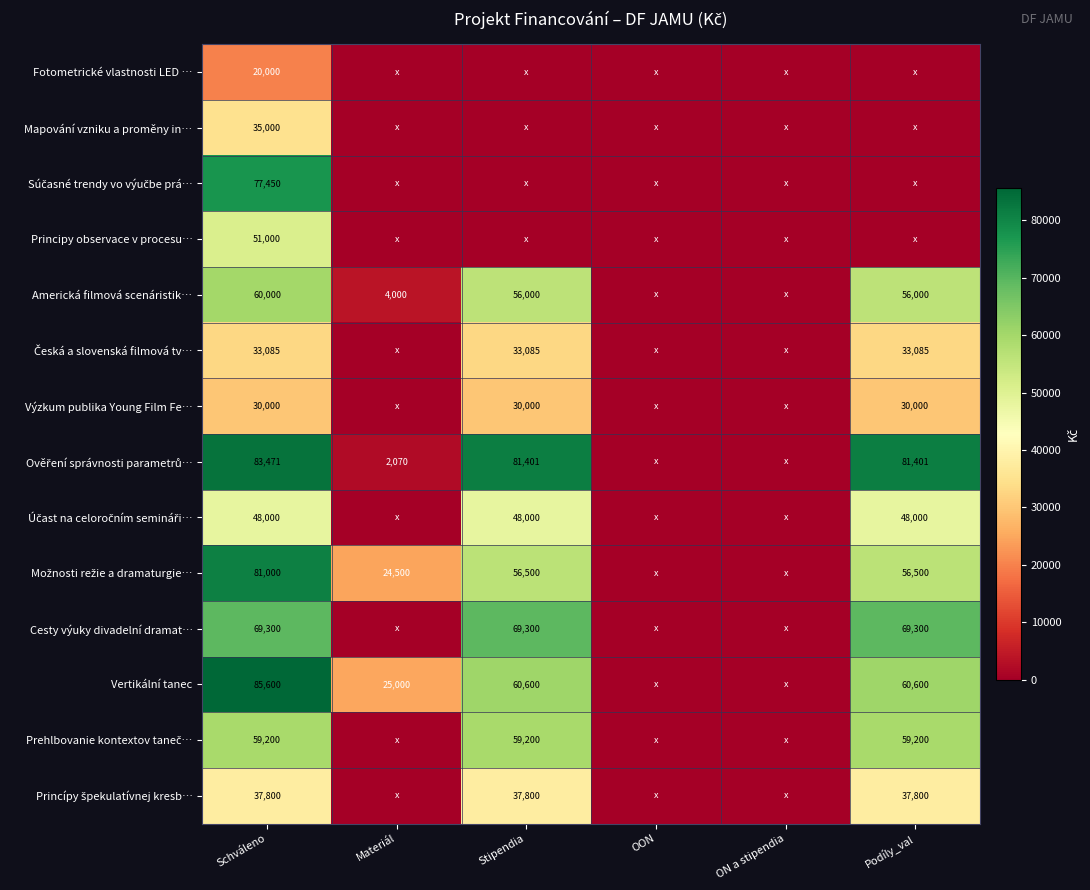

True or false: Americká filmová scenáristik… has a value of 60000 at Schváleno.

True